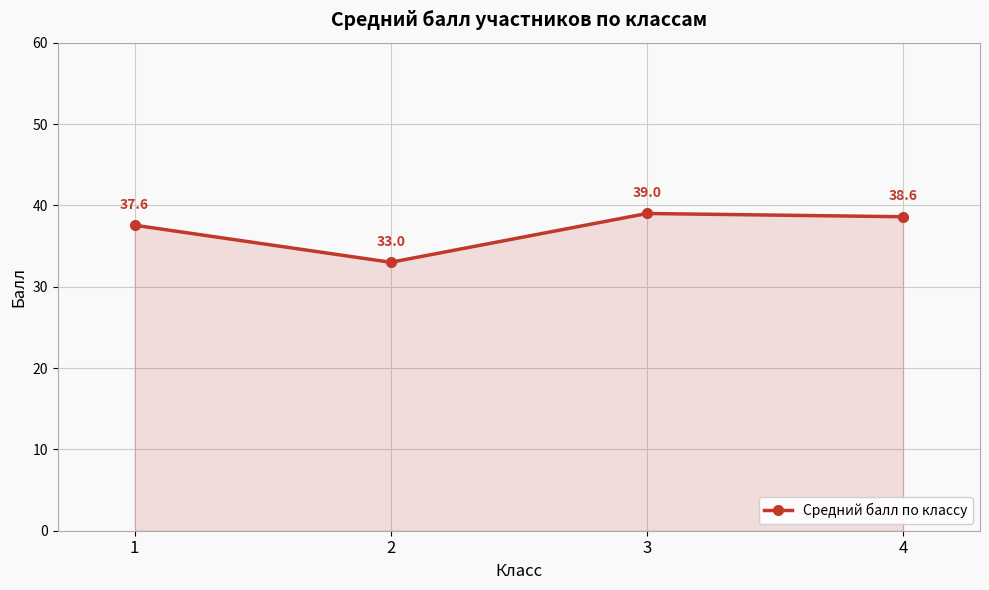

Approximately how many times larger is the value at 1 compared to 4?

1.0